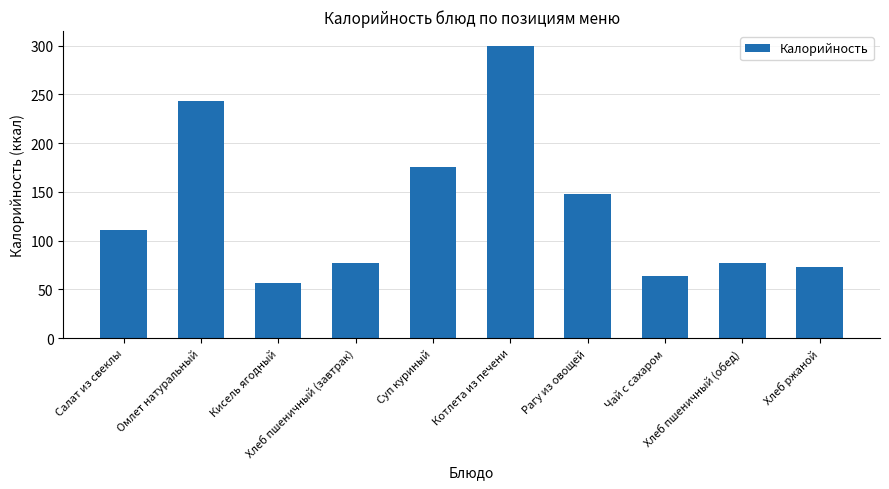

What is the sum of all values?

1324.5